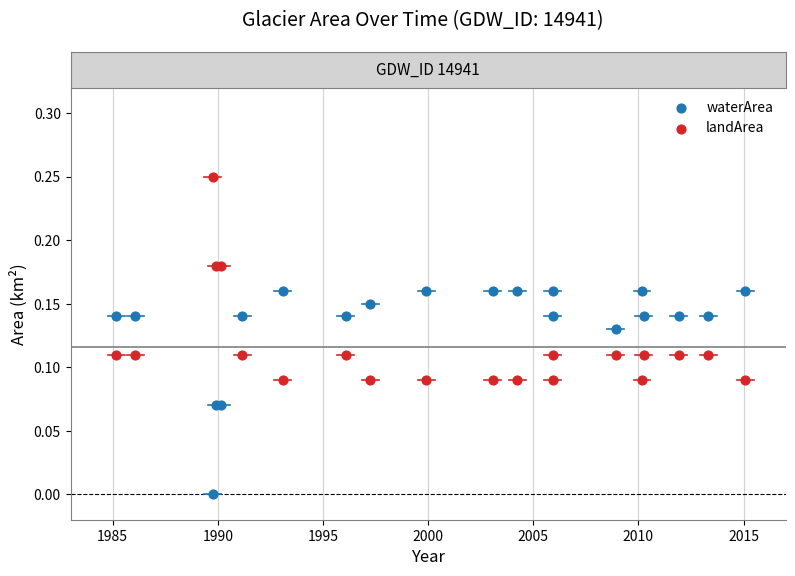

What is the X range (max minus min) for the scatter plot?

29.9